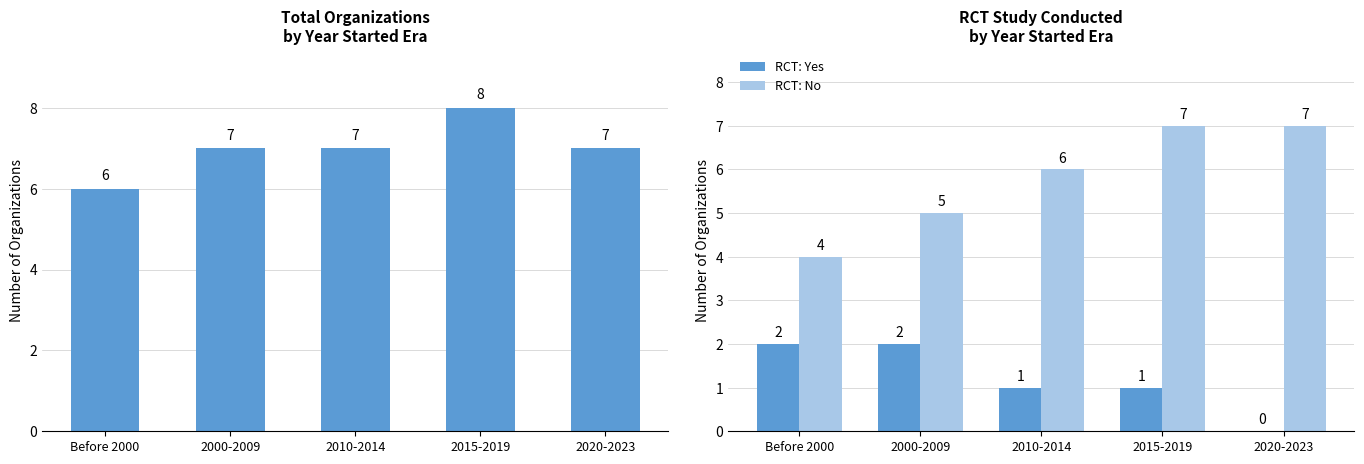

What is the difference between the maximum and minimum values in the Total Organizations series?

2